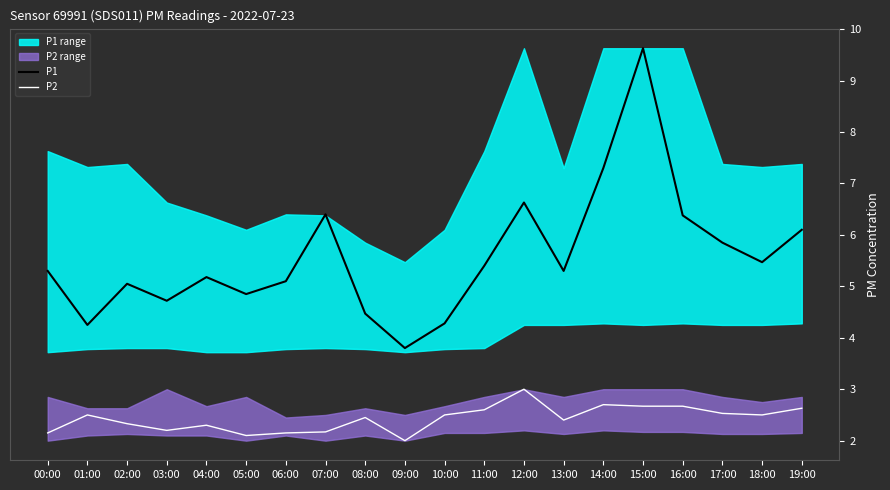

How many interior local valleys does the P2 series have?

5